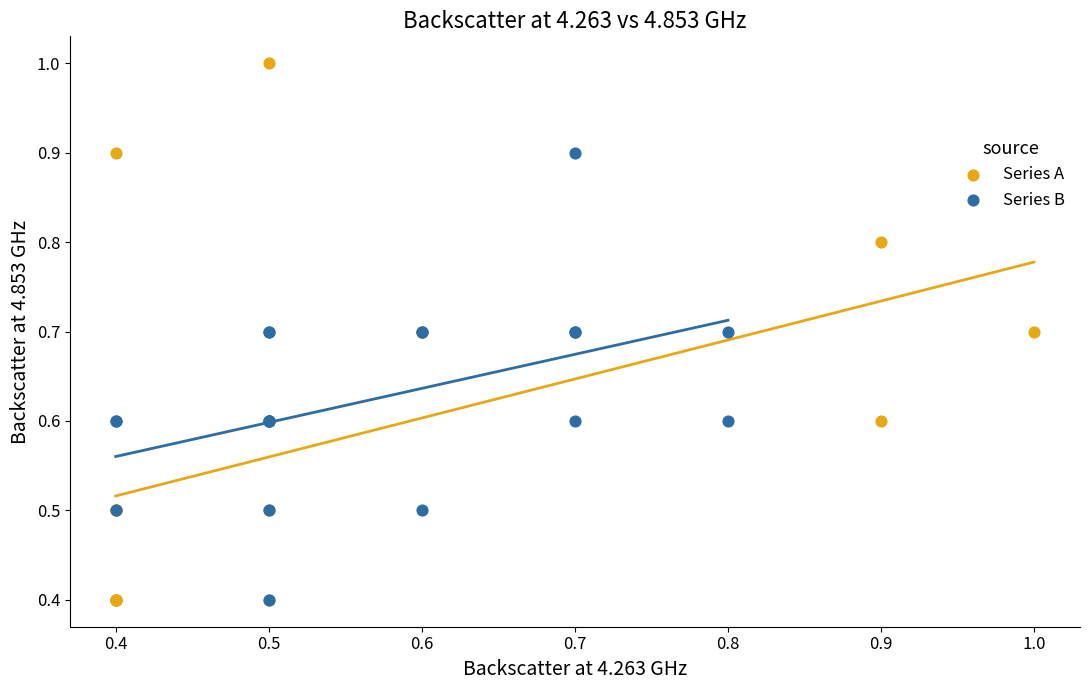

Which series has the widest spread of Y values?

Series A